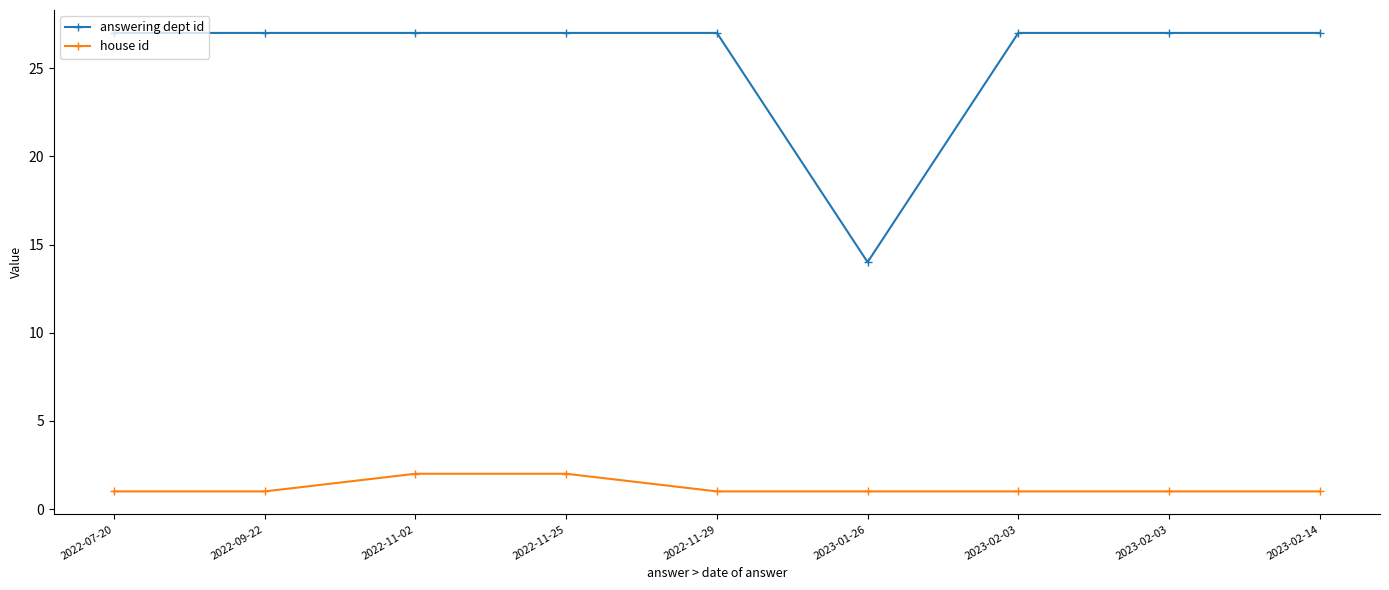

Which series has the largest range (max minus min)?

answering dept id